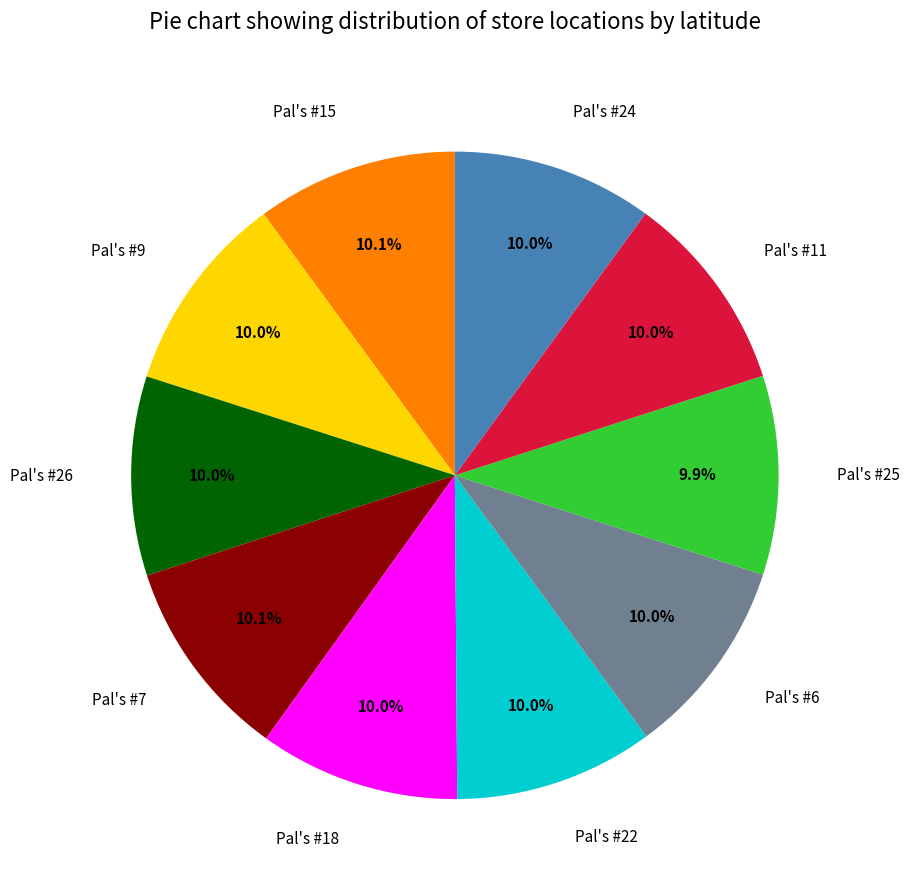

To the nearest percent, what portion does Pal's #22 represent?

10%